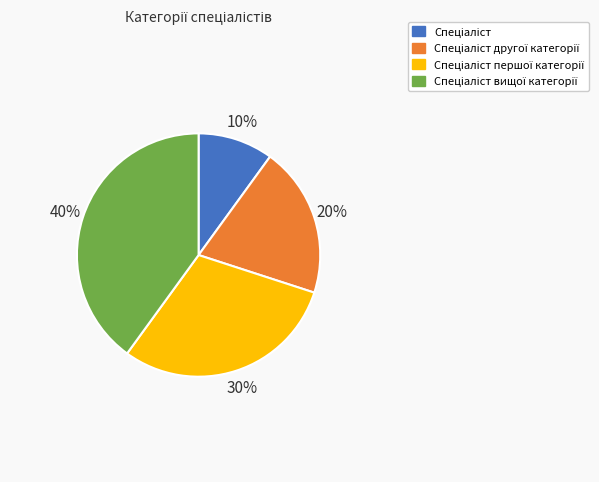

To the nearest percent, what is the difference between the largest and smallest slice percentages?

30%